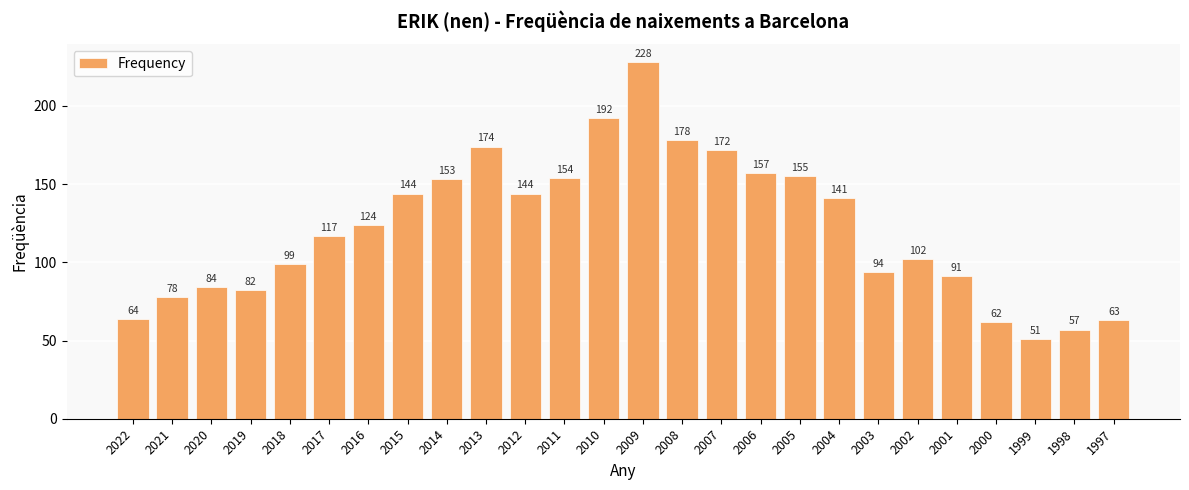

Where is the data nearest to the value 139?

2004